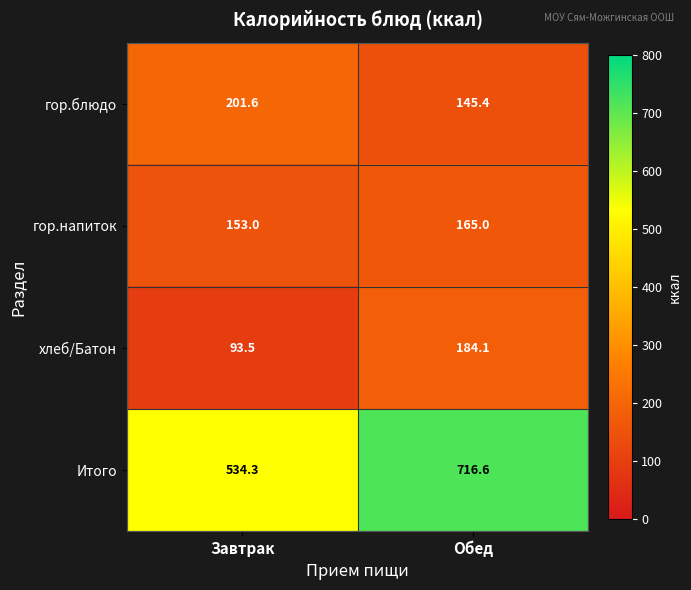

Which series has the widest spread of values?

Итого